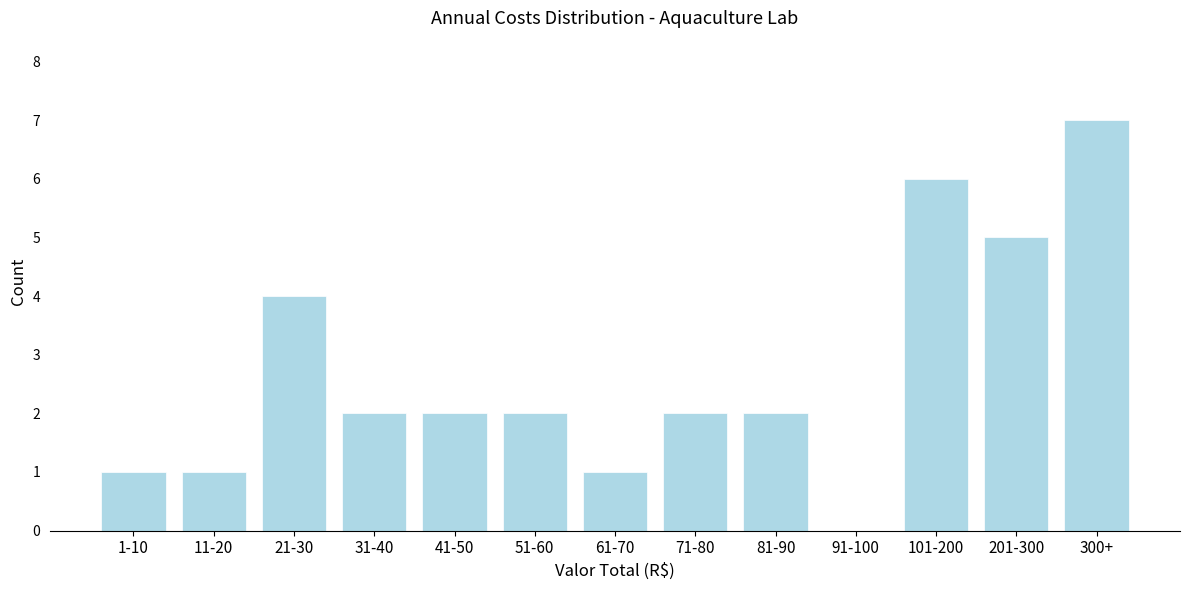

Reading left to right, extract all data points from this chart.

1-10=1	11-20=1	21-30=4	31-40=2	41-50=2	51-60=2	61-70=1	71-80=2	81-90=2	91-100=0	101-200=6	201-300=5	300+=7